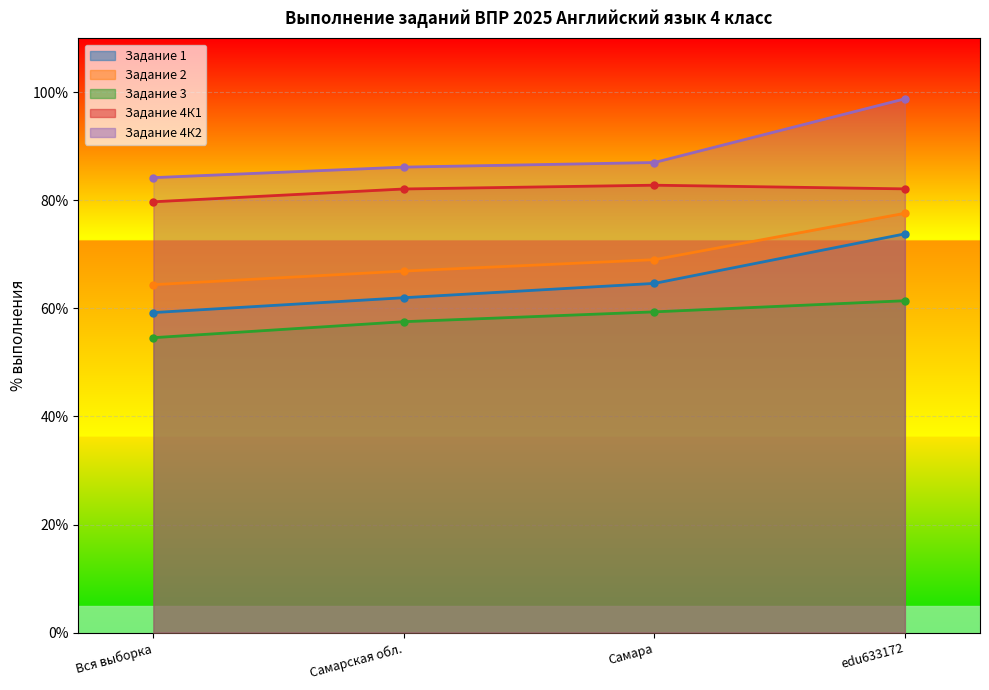

What are all the series names shown in the legend?

Задание 1, Задание 2, Задание 3, Задание 4К1, Задание 4К2